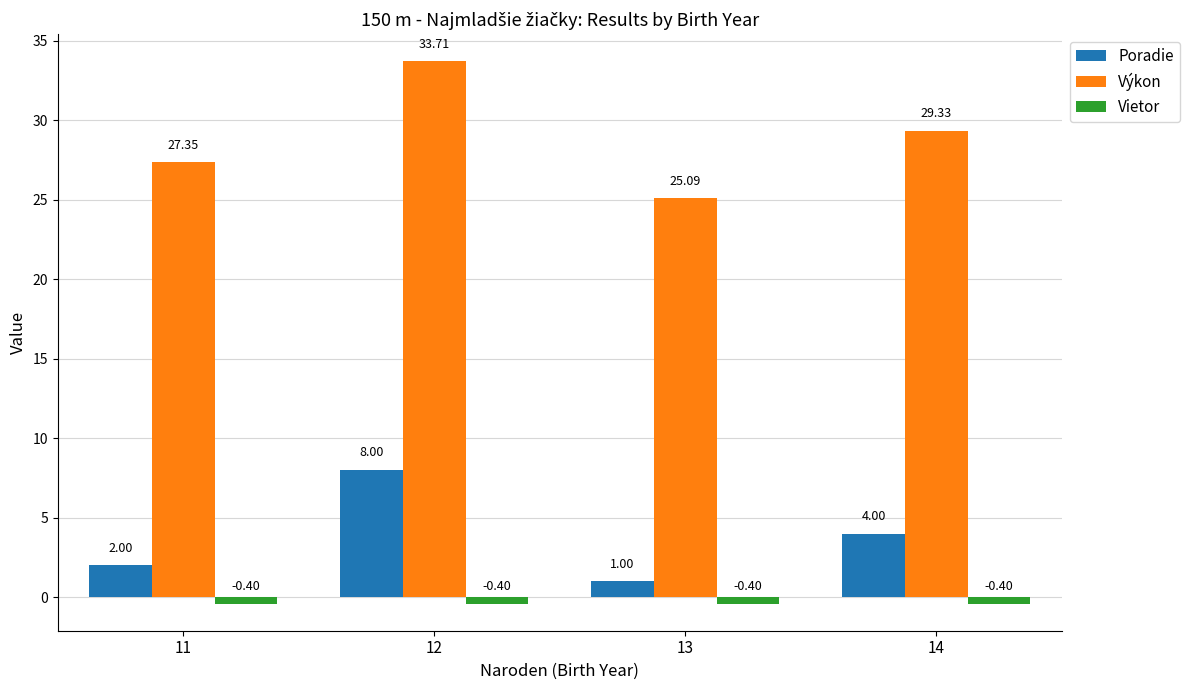

Which series has the largest range (max minus min)?

Výkon